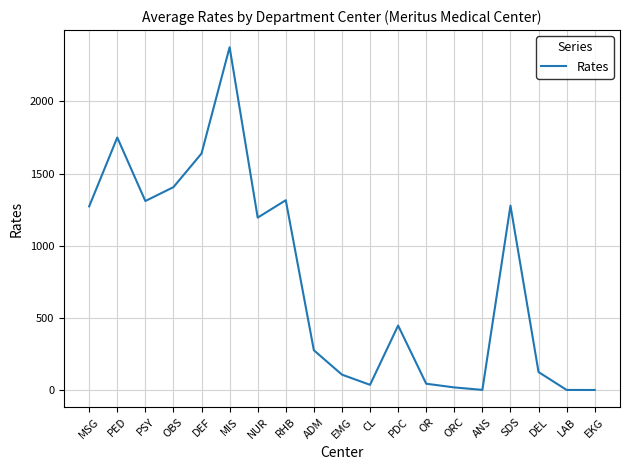

Which has a higher value, SDS or OBS?

OBS